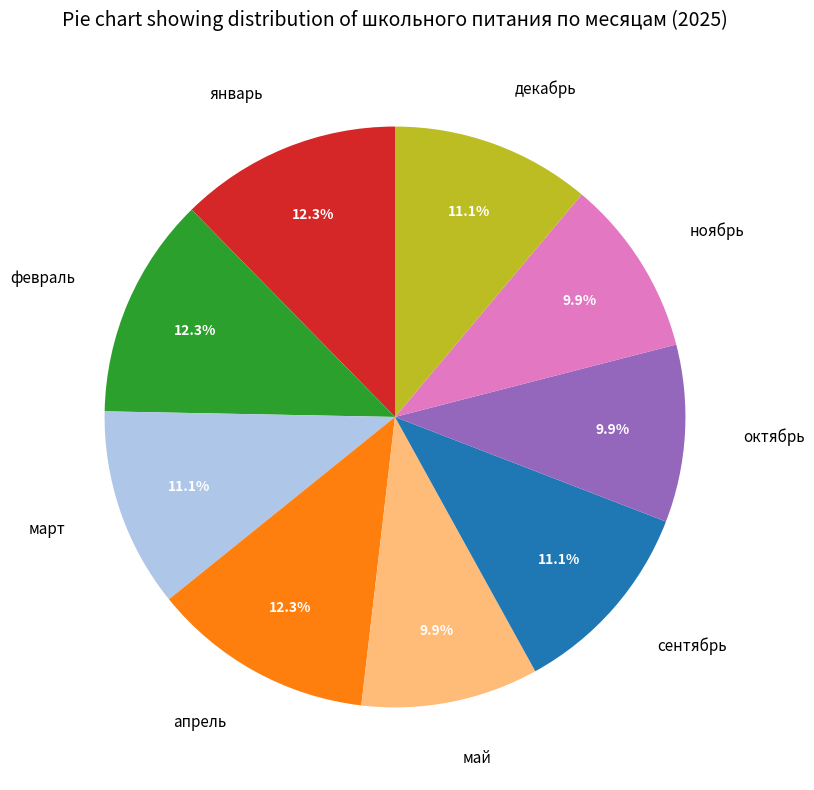

What percentage is the май slice, to the nearest percent?

10%